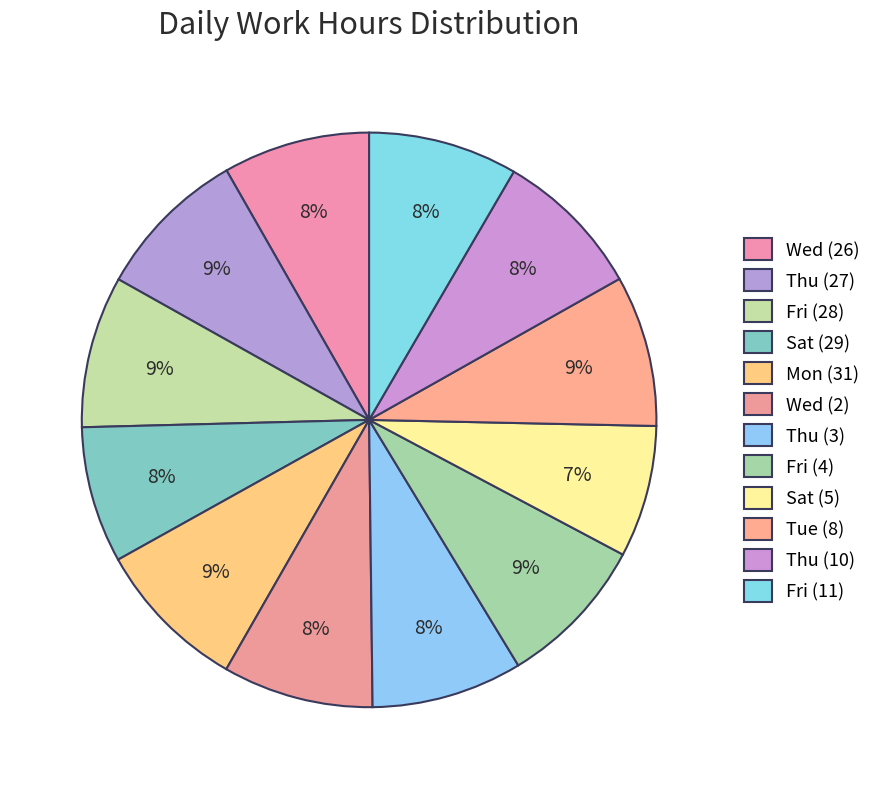

Count the number of slices in the pie.

12